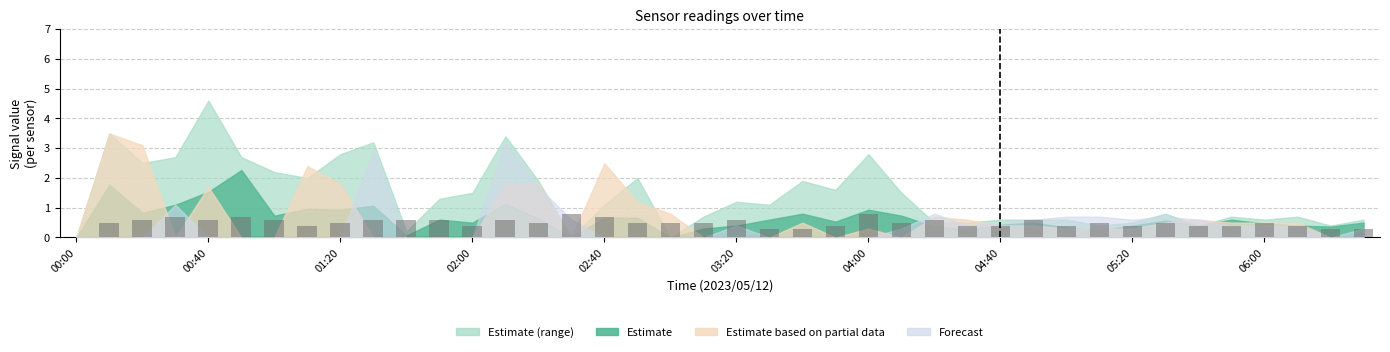

What is the sum of all values?

19.9